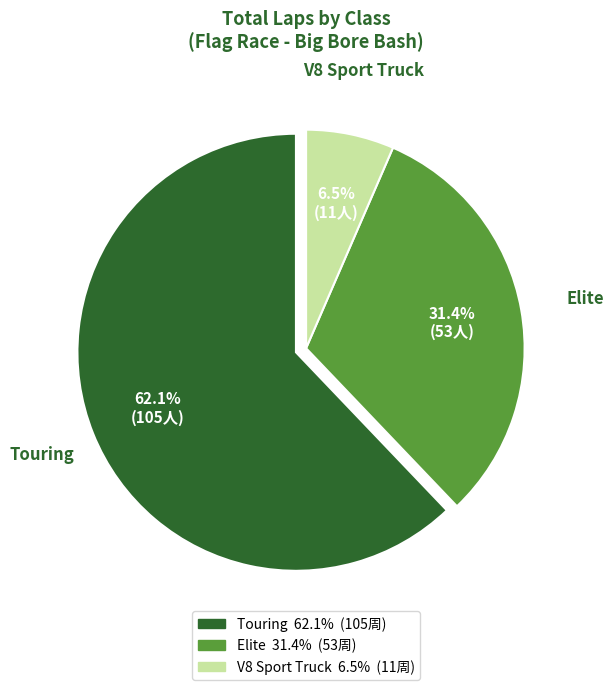

Rank the categories by value from highest to lowest.

Touring, Elite, V8 Sport Truck